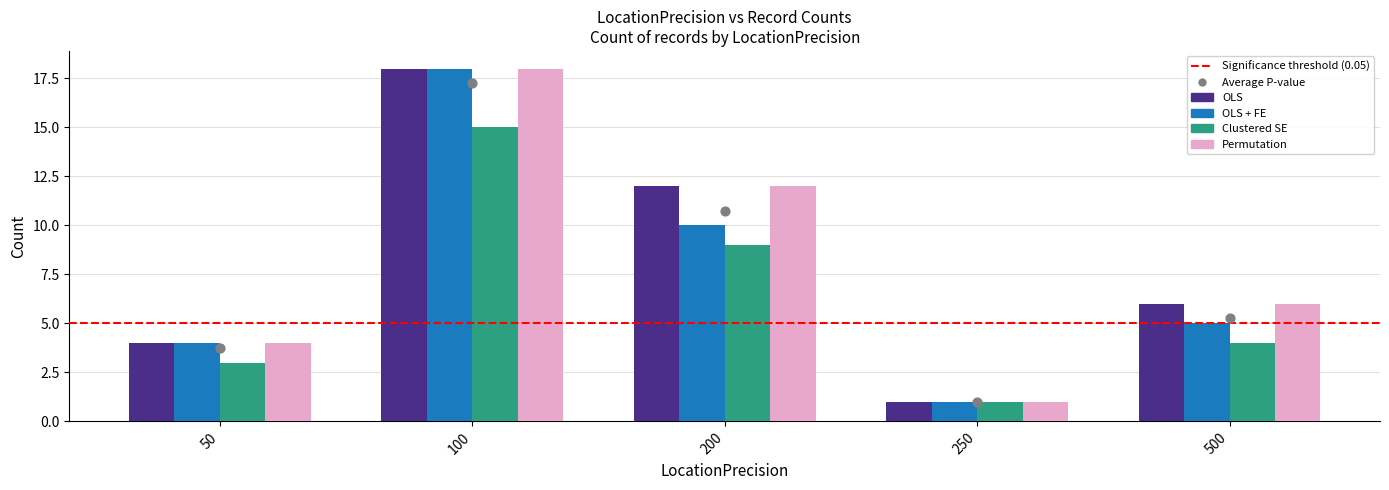

Which series has the largest total across all categories?

OLS